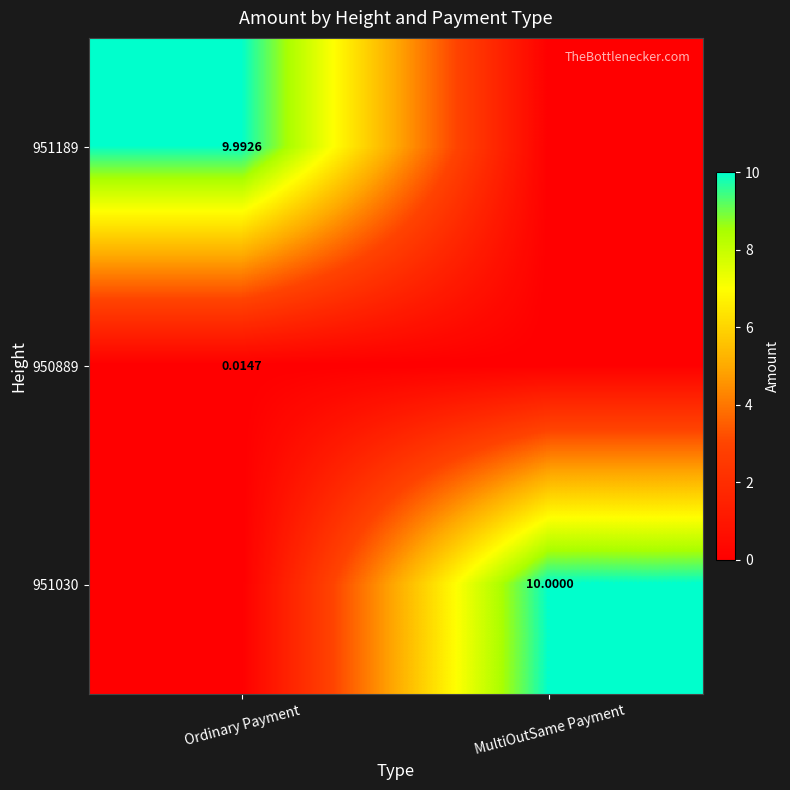

How many series are shown in this chart?

3